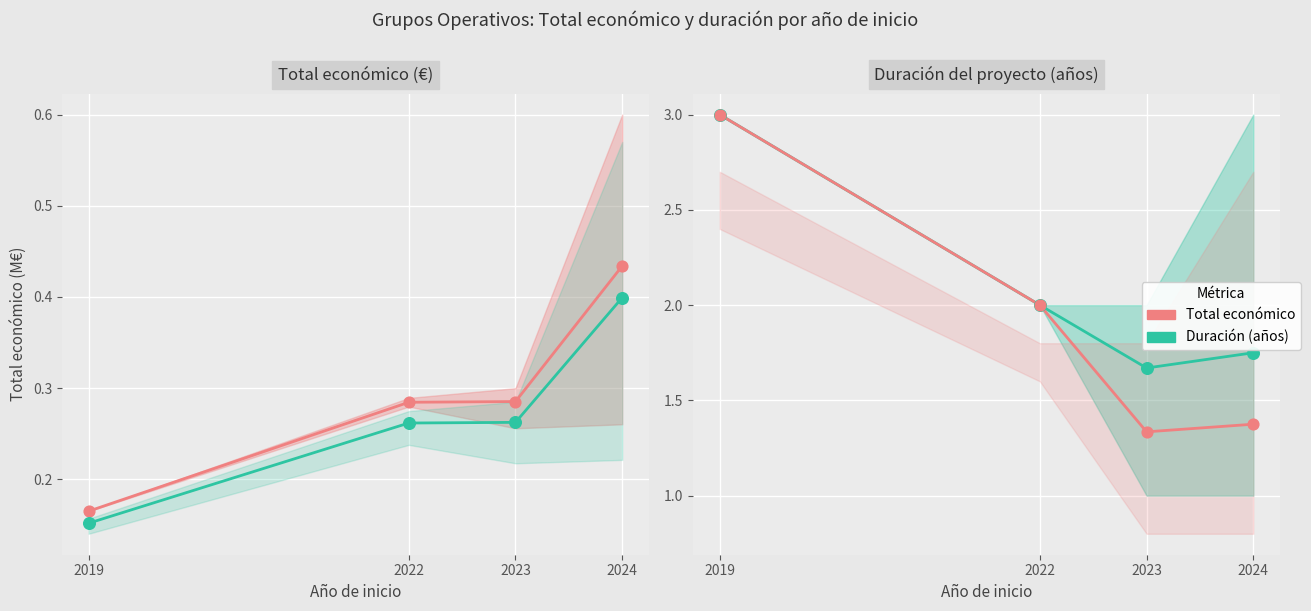

Is the value of Total económico (banda) at 2023 greater than the value of Total económico medio at 2023?

No